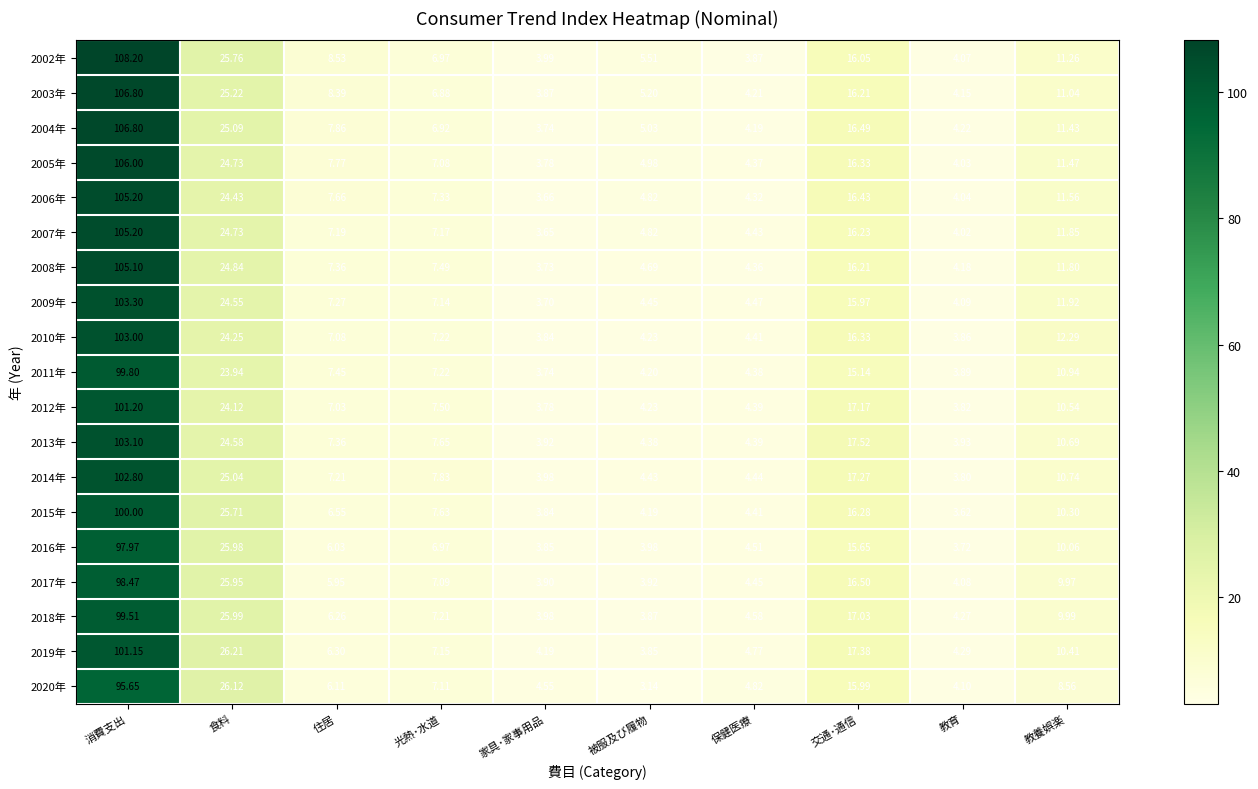

Which category has the highest value in the 2010年 series?

消費支出